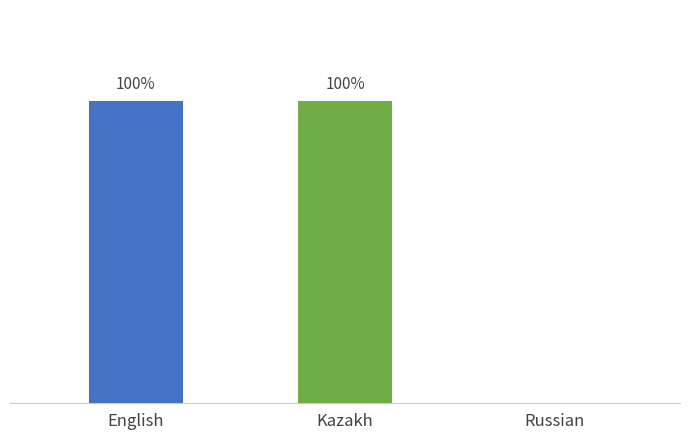

Between Kazakh and Russian, which is larger?

Kazakh